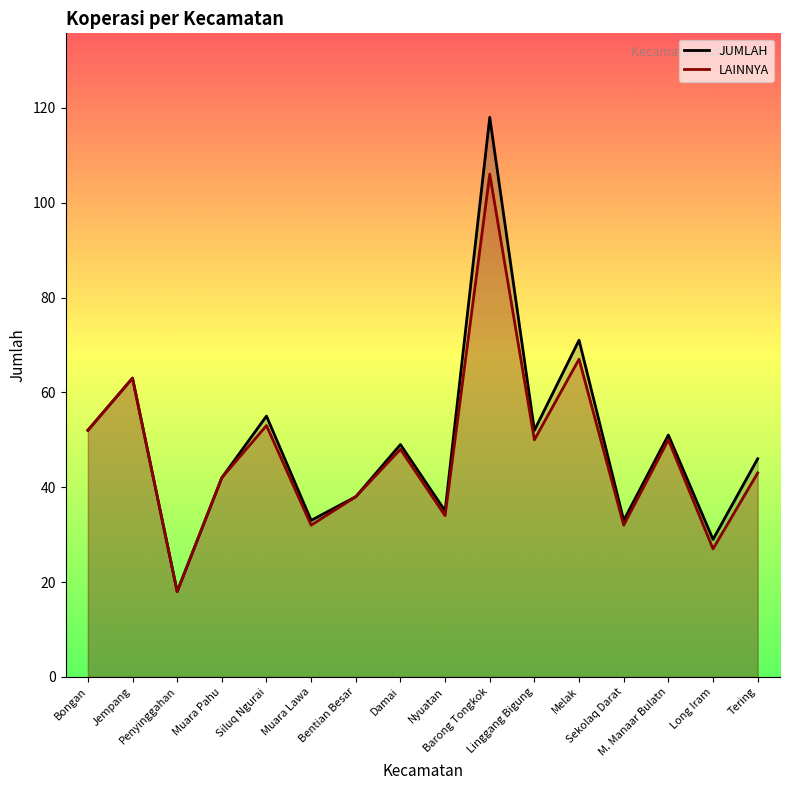

What are all the series names shown in the legend?

LAINNYA, JUMLAH